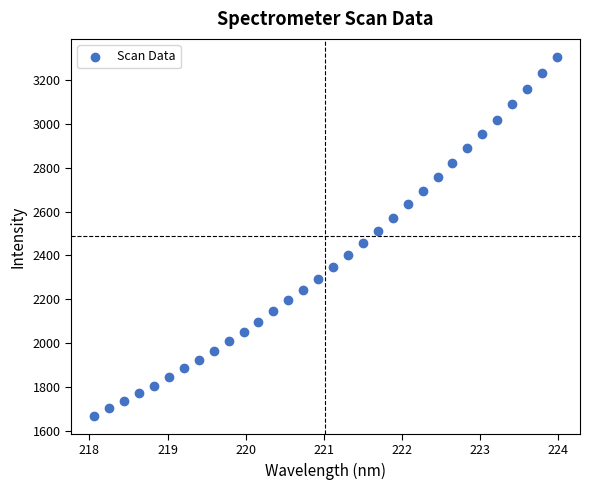

What is the range of X values (max minus min)?

5.9